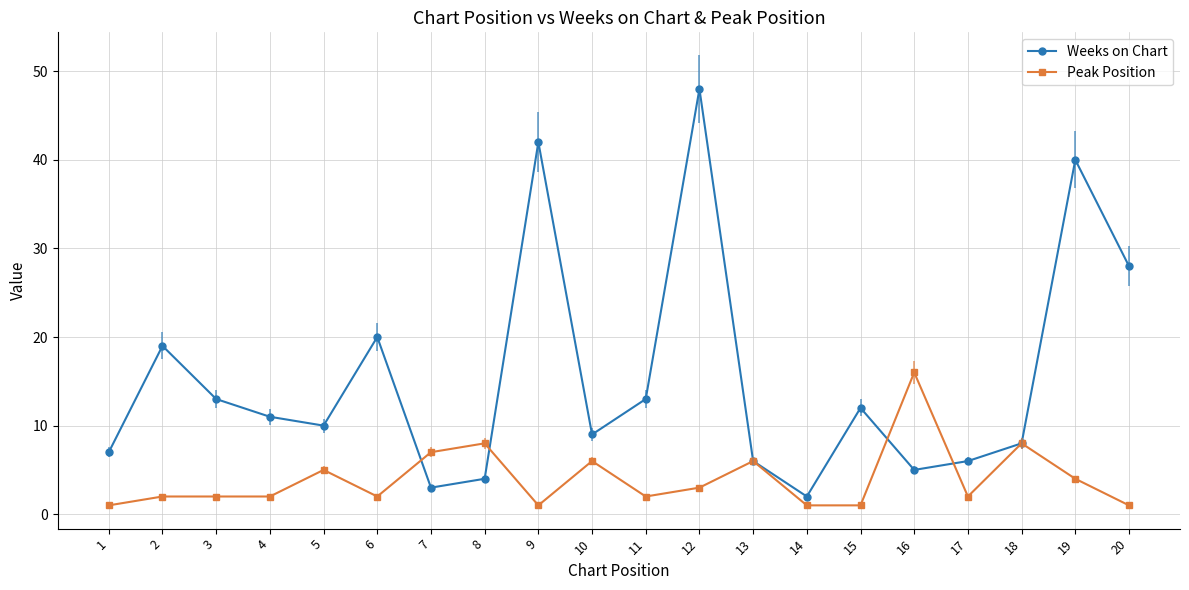

Rank the series by their maximum value, from lowest to highest.

Peak Position, Weeks on Chart